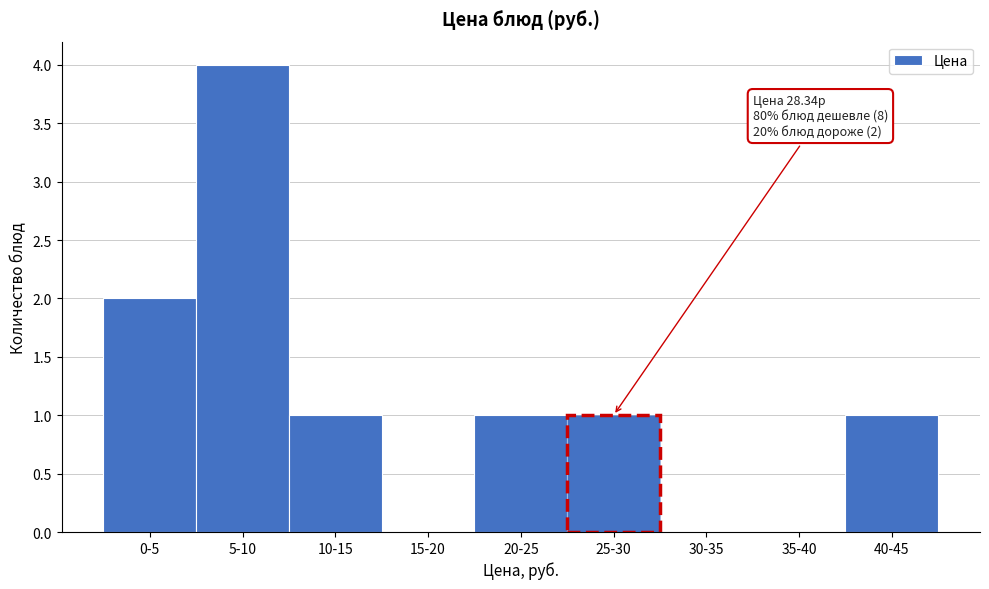

Reading left to right, what are all the values shown in this chart?

0-5=2	5-10=4	10-15=1	15-20=0	20-25=1	25-30=1	30-35=0	35-40=0	40-45=1